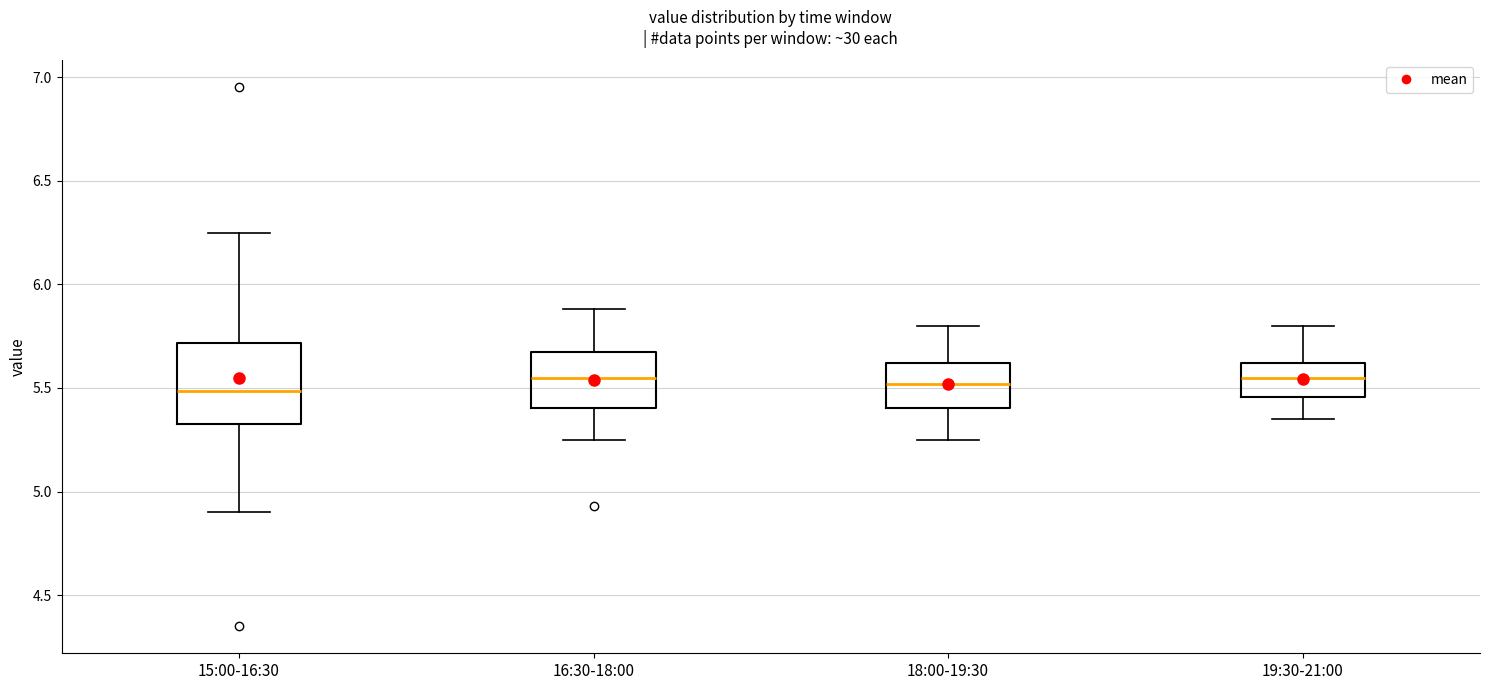

Reading left to right, transcribe this box plot: for each box, give where its median line is, the range the box spans, and where its two whiskers end, as read against the y-axis. The values are not printed on the chart, so give them approximately, as read against the axis.

15:00-16:30: median 5.50, box 5.35 to 5.70, whiskers 4.90 to 6.25
16:30-18:00: median 5.55, box 5.40 to 5.65, whiskers 5.25 to 5.90
18:00-19:30: median 5.50, box 5.40 to 5.60, whiskers 5.25 to 5.80
19:30-21:00: median 5.55, box 5.45 to 5.60, whiskers 5.35 to 5.80